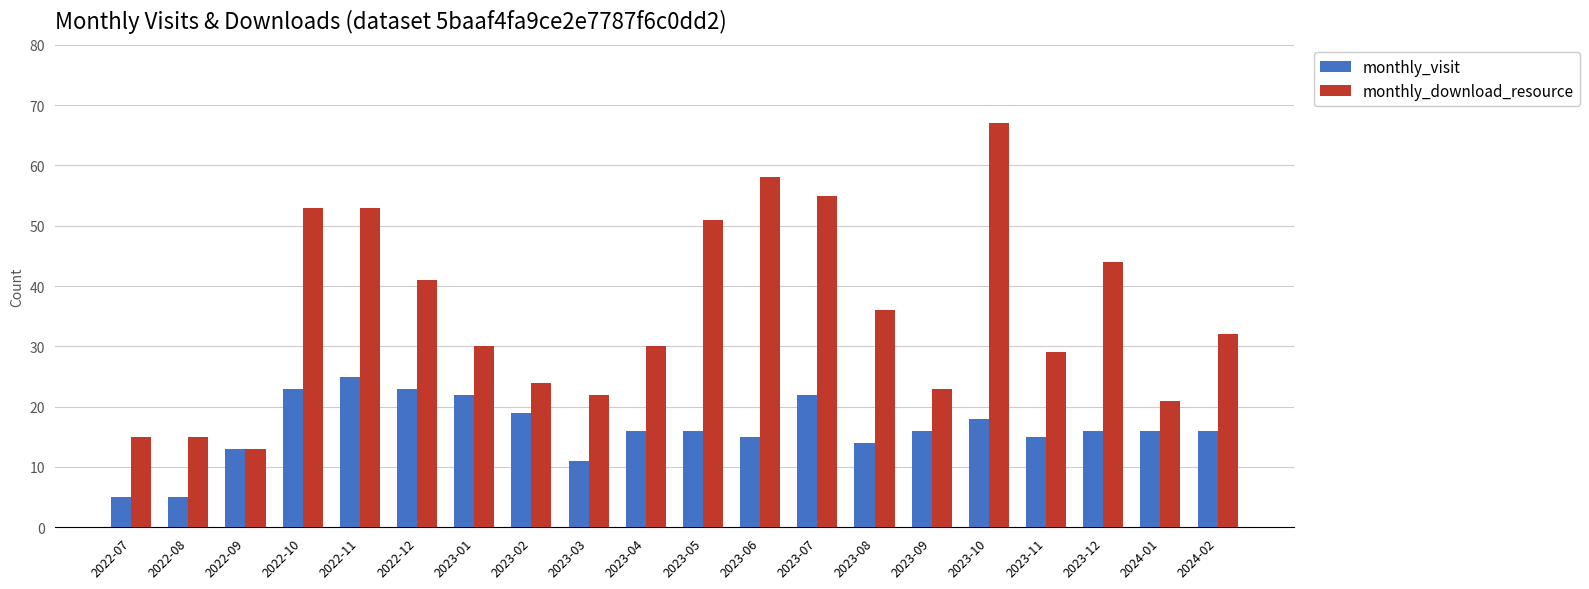

Does the chart contain any negative values?

No